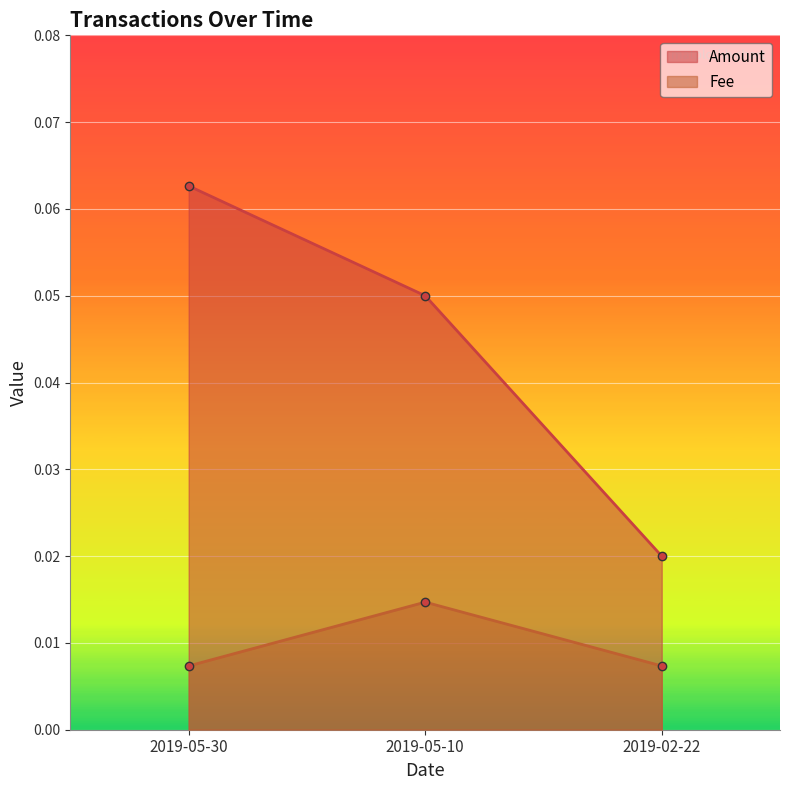

Is the value of Amount at 2019-02-22 greater than the value of Fee at 2019-05-30?

Yes